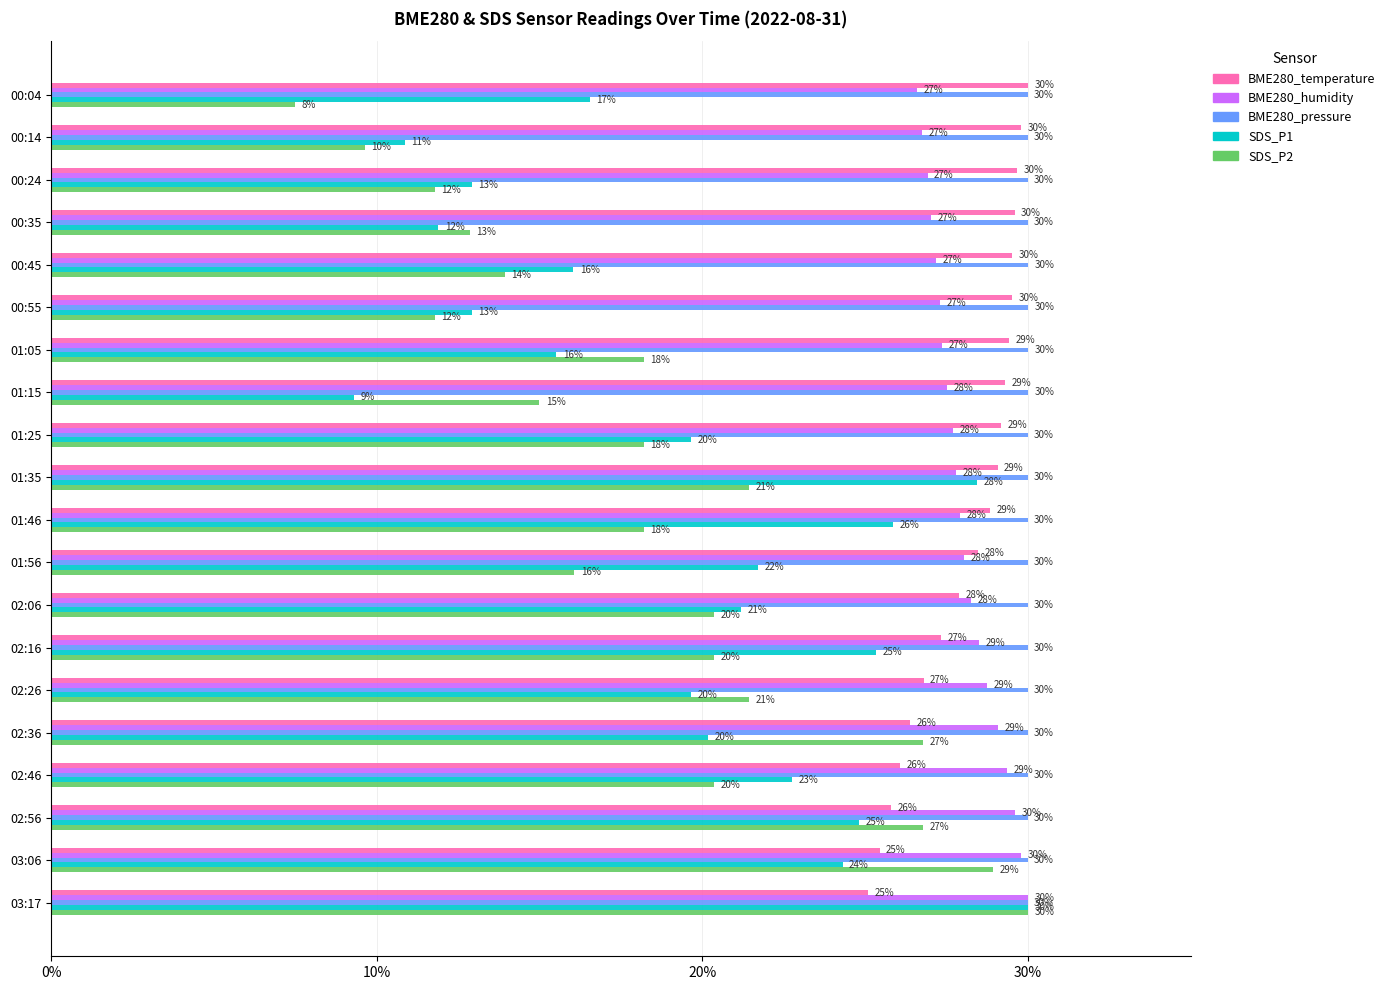

Which category has the highest value in the SDS_P2 series?

03:17